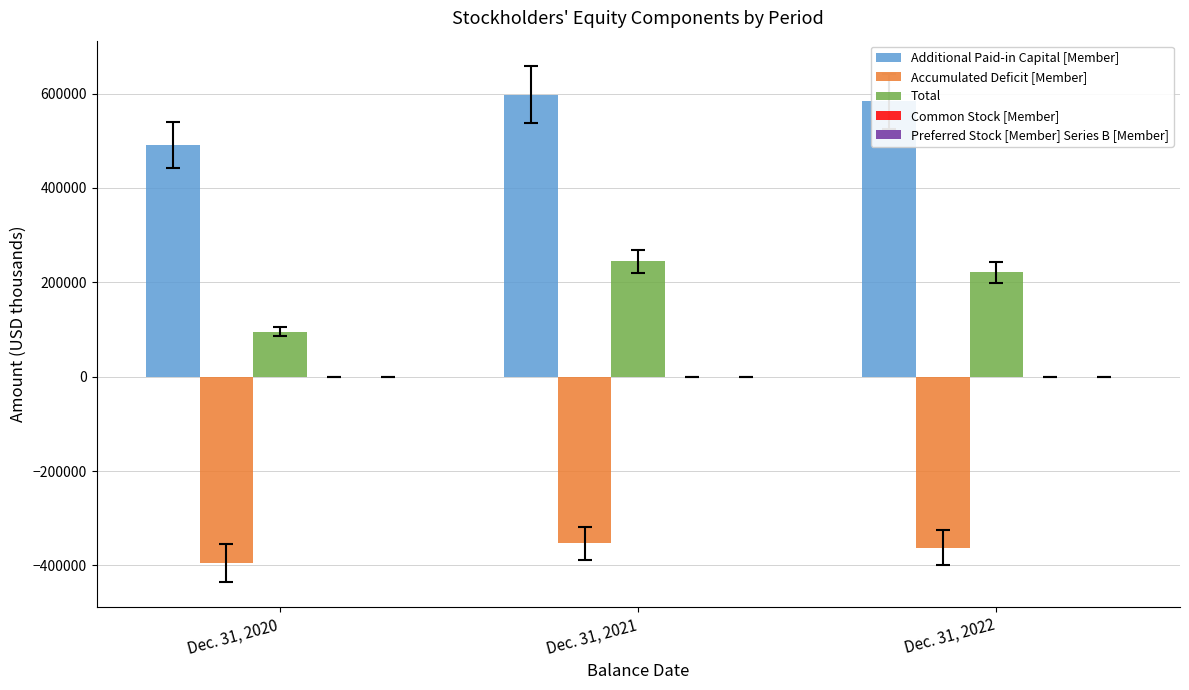

Which series has the largest range (max minus min)?

Total